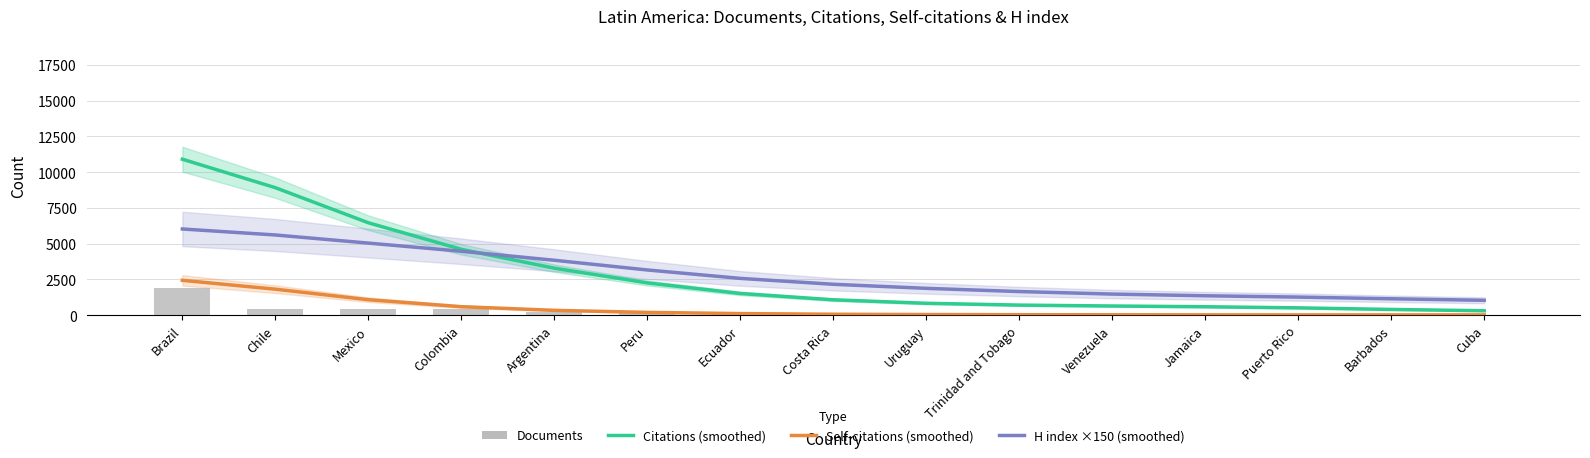

What value does the Citations (smoothed) series have at Cuba, to the nearest 10?

300